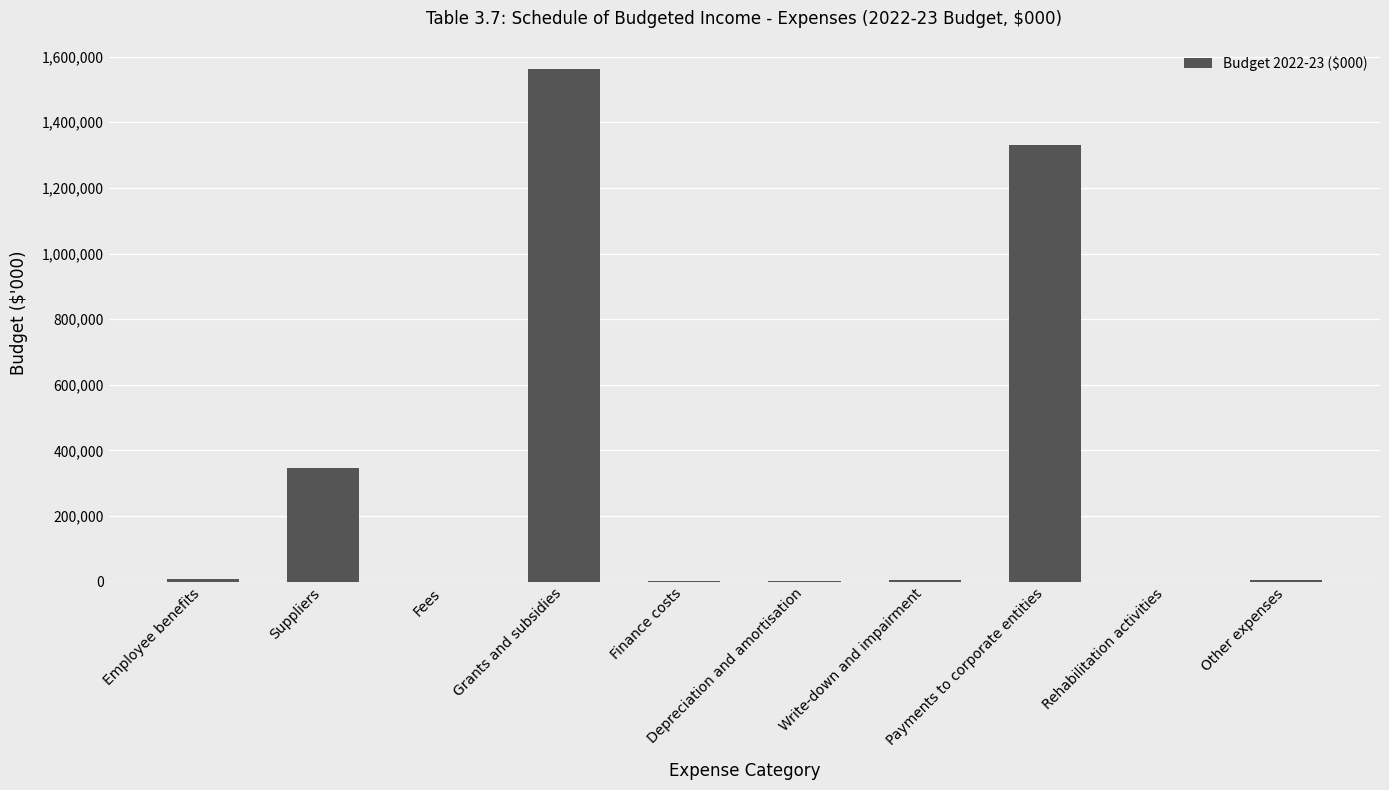

Where is the data nearest to the value 781034?

Suppliers